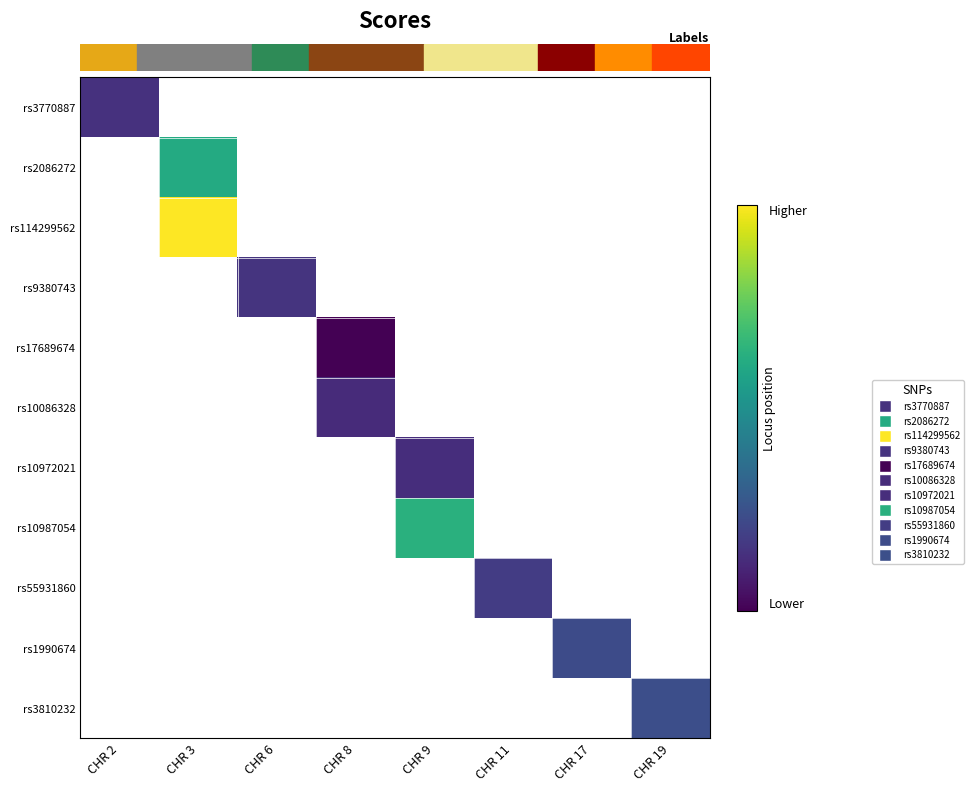

At which category does the chart reach its minimum across all series?

CHR 8